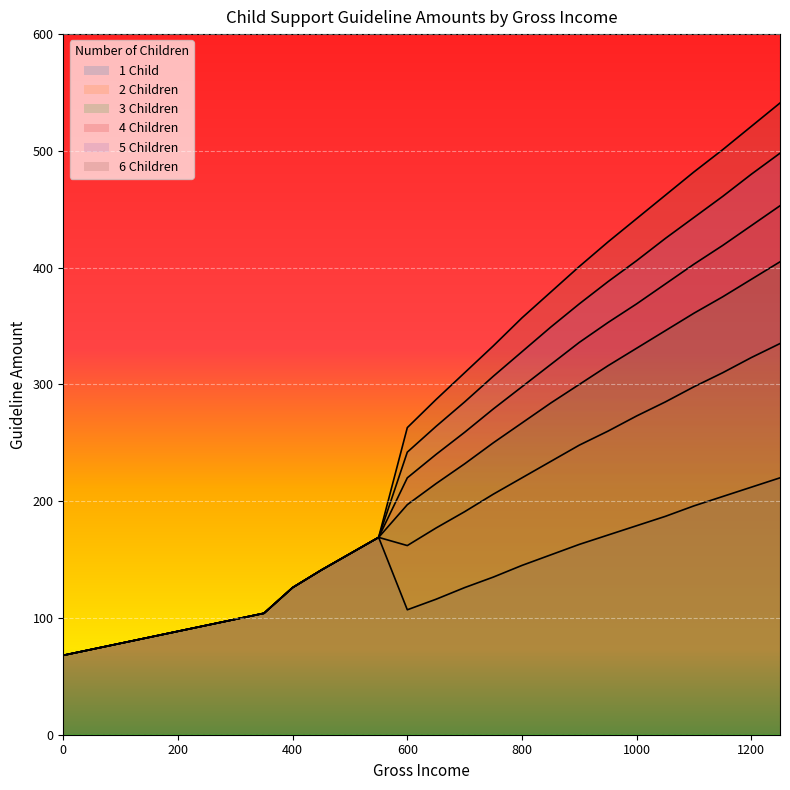

True or false: 4 Children has a value of 386 at 1050.

True